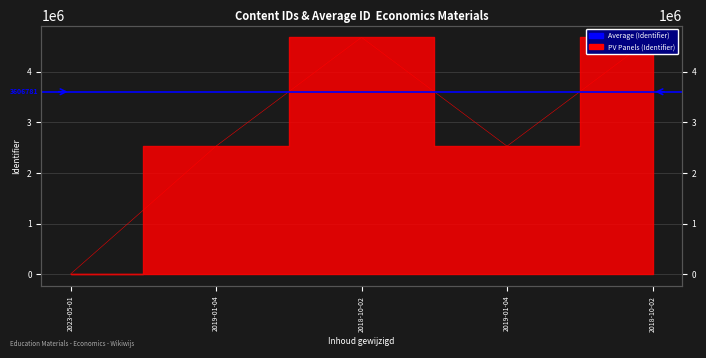

How many data points does each series have?

5